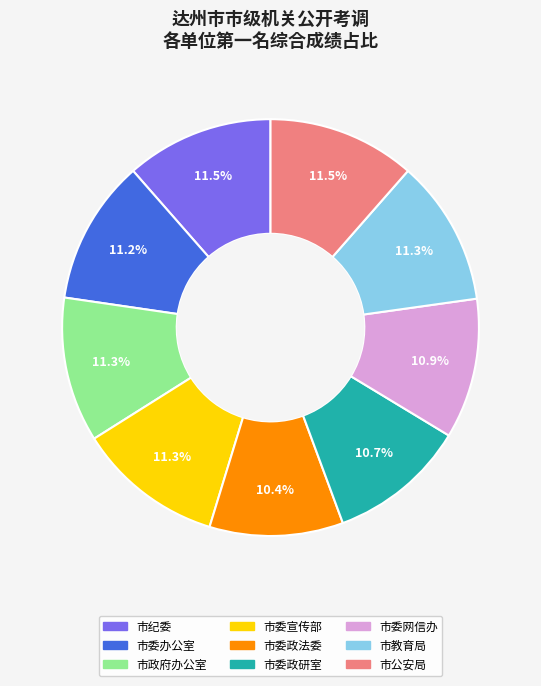

How many slices are in this pie chart?

9